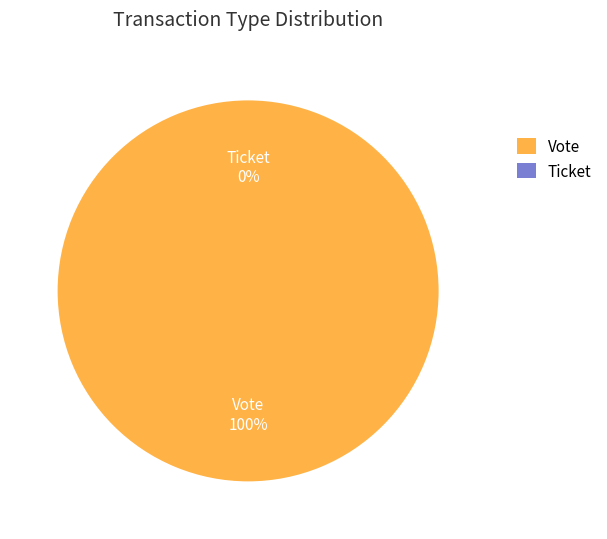

The Ticket slice represents 1% of the pie. True or false?

False